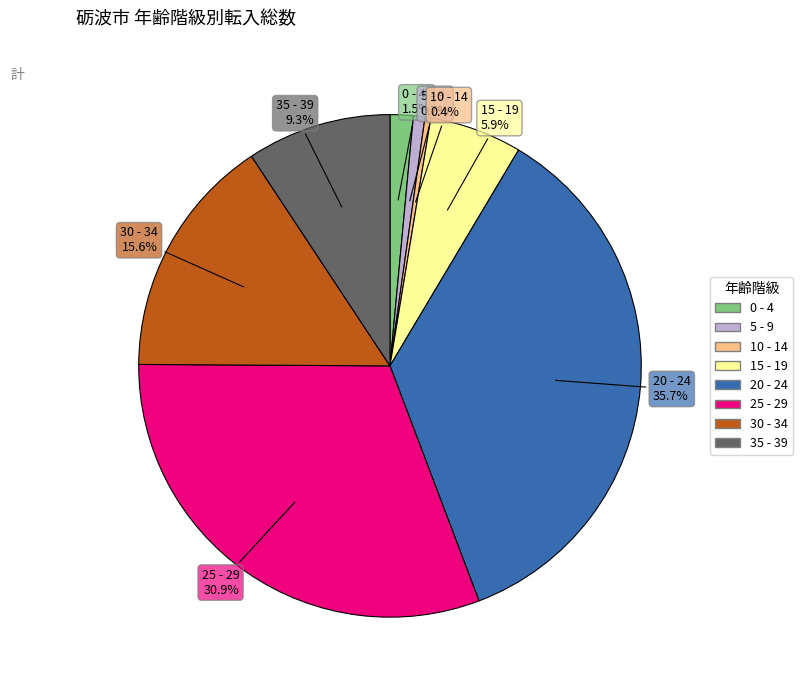

What percentage is NOT represented by 30 - 34?

84.4%